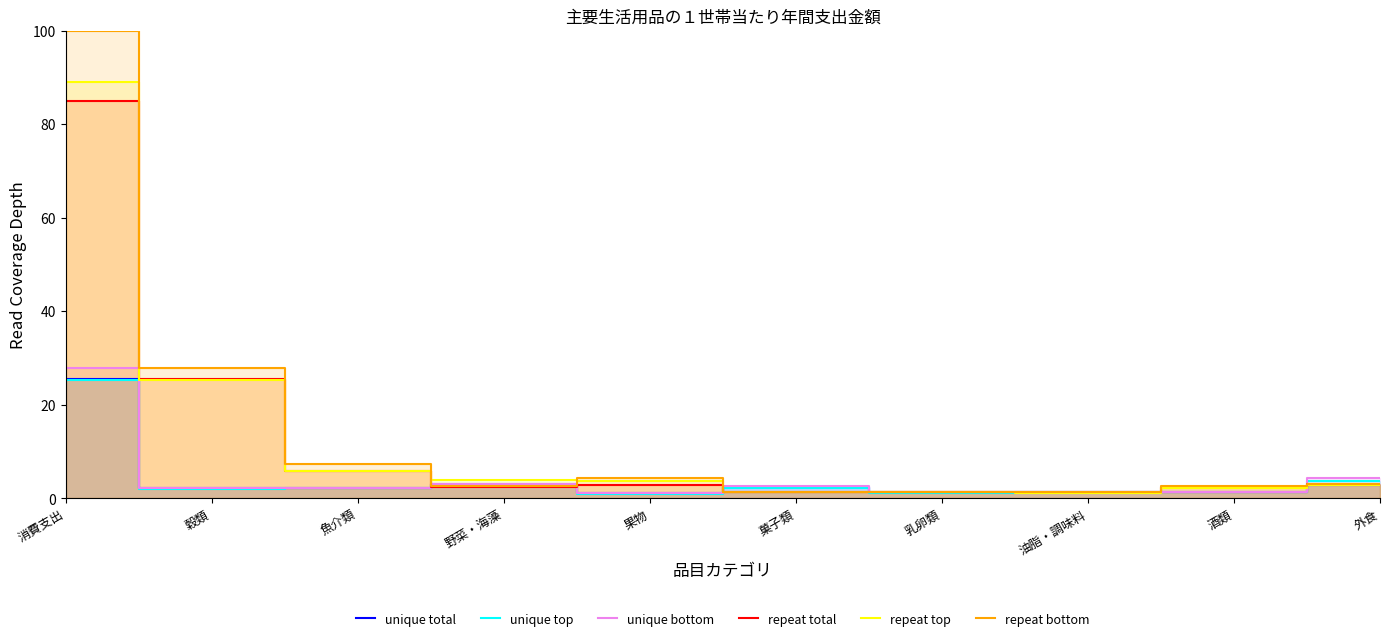

Where is the first local maximum for repeat total?

果物